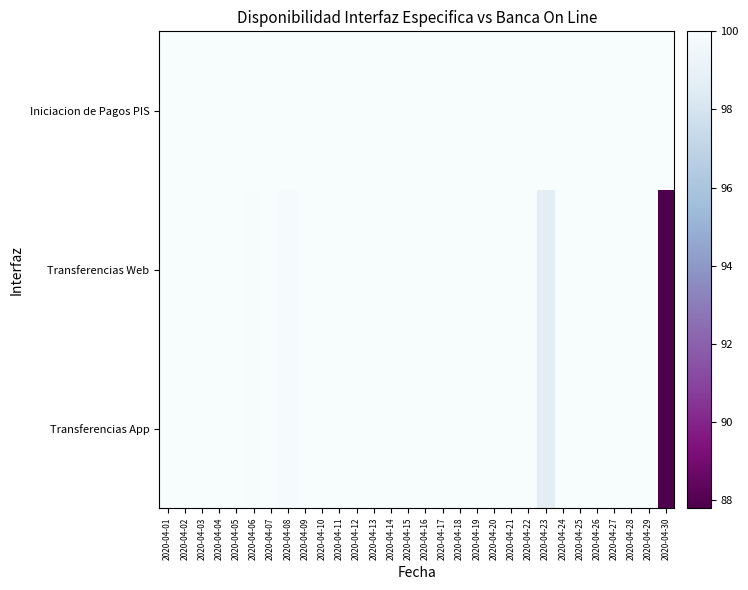

Reading right to left, list all the values displayed in this chart.

Iniciacion de Pagos PIS: 2020-04-30=100.0	2020-04-29=100.0	2020-04-28=100.0	2020-04-27=100.0	2020-04-26=100.0	2020-04-25=100.0	2020-04-24=100.0	2020-04-23=100.0	2020-04-22=100.0	2020-04-21=100.0	2020-04-20=100.0	2020-04-19=100.0	2020-04-18=100.0	2020-04-17=100.0	2020-04-16=100.0	2020-04-15=100.0	2020-04-14=100.0	2020-04-13=100.0	2020-04-12=100.0	2020-04-11=100.0	2020-04-10=100.0	2020-04-09=100.0	2020-04-08=100.0	2020-04-07=100.0	2020-04-06=100.0	2020-04-05=100.0	2020-04-04=100.0	2020-04-03=100.0	2020-04-02=100.0	2020-04-01=100.0
Transferencias Web: 2020-04-30=87.8	2020-04-29=100.0	2020-04-28=100.0	2020-04-27=100.0	2020-04-26=100.0	2020-04-25=100.0	2020-04-24=100.0	2020-04-23=98.6	2020-04-22=100.0	2020-04-21=100.0	2020-04-20=100.0	2020-04-19=100.0	2020-04-18=100.0	2020-04-17=100.0	2020-04-16=100.0	2020-04-15=100.0	2020-04-14=100.0	2020-04-13=100.0	2020-04-12=100.0	2020-04-11=100.0	2020-04-10=100.0	2020-04-09=100.0	2020-04-08=99.9	2020-04-07=100.0	2020-04-06=99.9	2020-04-05=100.0	2020-04-04=100.0	2020-04-03=100.0	2020-04-02=100.0	2020-04-01=100.0
Transferencias App: 2020-04-30=87.8	2020-04-29=100.0	2020-04-28=100.0	2020-04-27=100.0	2020-04-26=100.0	2020-04-25=100.0	2020-04-24=100.0	2020-04-23=98.6	2020-04-22=100.0	2020-04-21=100.0	2020-04-20=100.0	2020-04-19=100.0	2020-04-18=100.0	2020-04-17=100.0	2020-04-16=100.0	2020-04-15=100.0	2020-04-14=100.0	2020-04-13=100.0	2020-04-12=100.0	2020-04-11=100.0	2020-04-10=100.0	2020-04-09=100.0	2020-04-08=99.9	2020-04-07=100.0	2020-04-06=99.9	2020-04-05=100.0	2020-04-04=100.0	2020-04-03=100.0	2020-04-02=100.0	2020-04-01=100.0